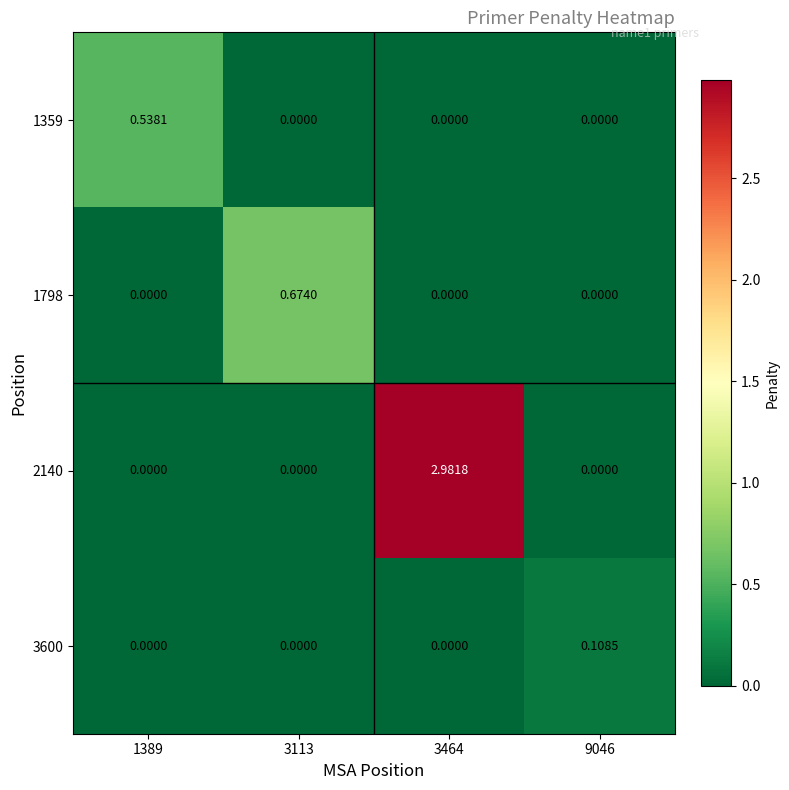

Which series has the largest range (max minus min)?

2140